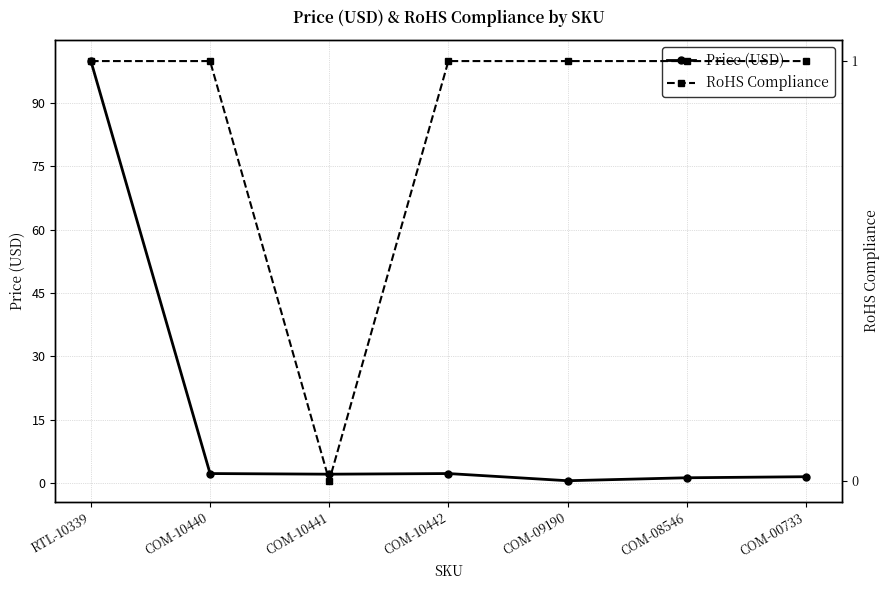

Is the value of RoHS Compliance at COM-08546 greater than the value of Price (USD) at RTL-10339?

No